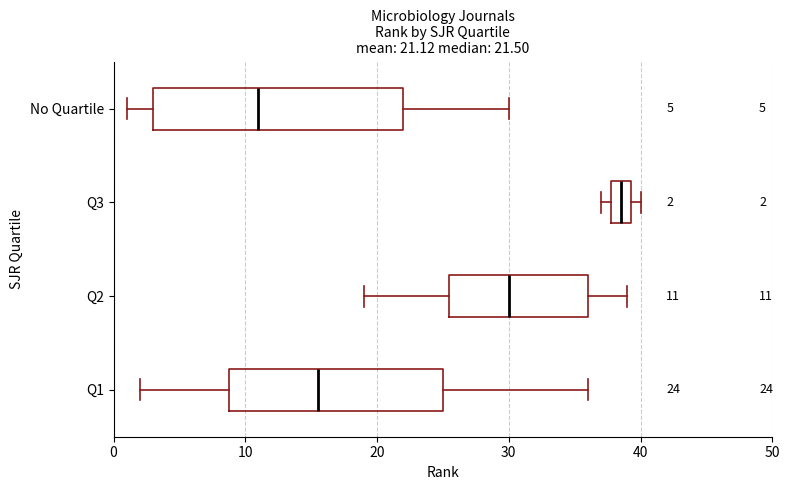

Which box has the furthest to the right median line?

Q3